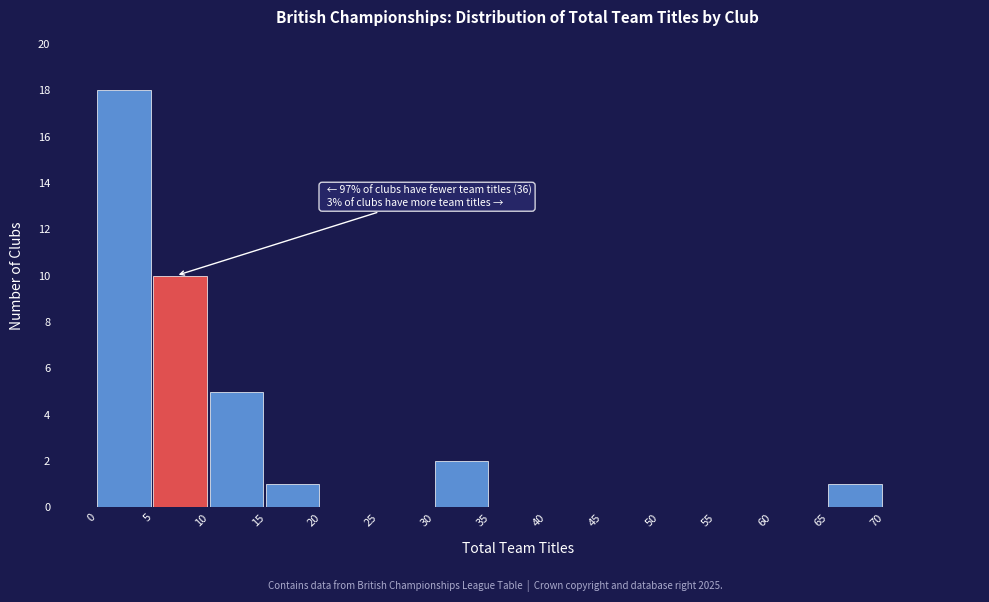

Over which range of the x-axis is the bar tallest?

0 to 5